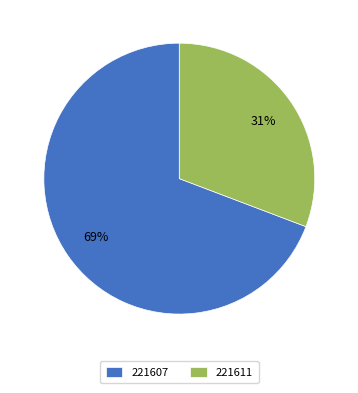

How many slices are in this pie chart?

2